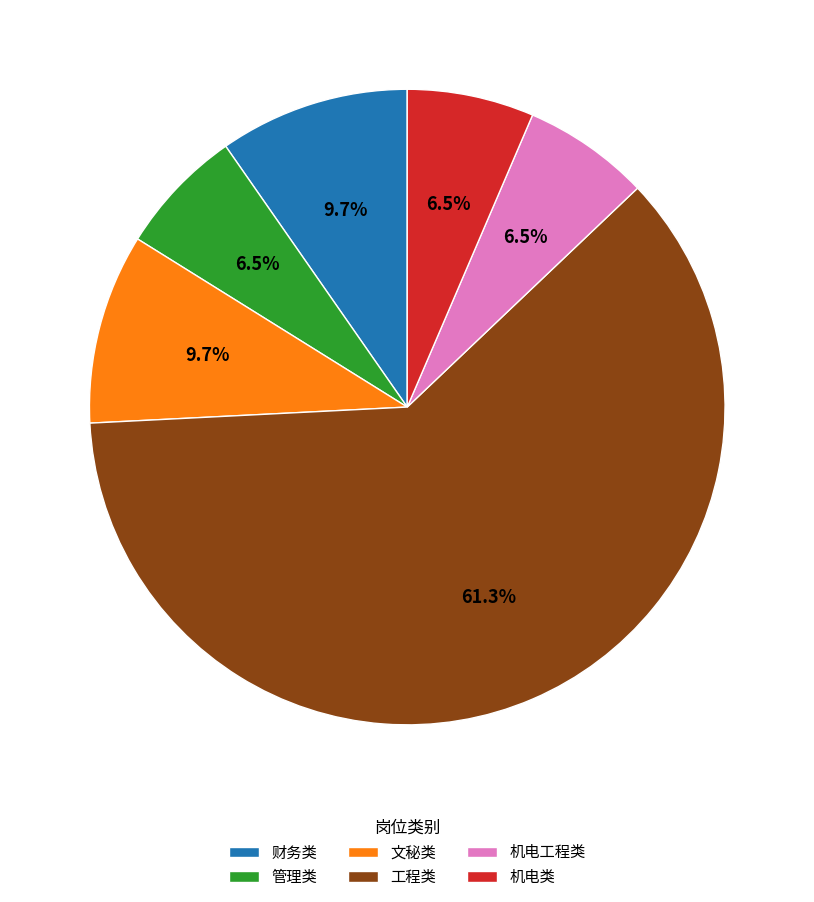

How many slices are in this pie chart?

6